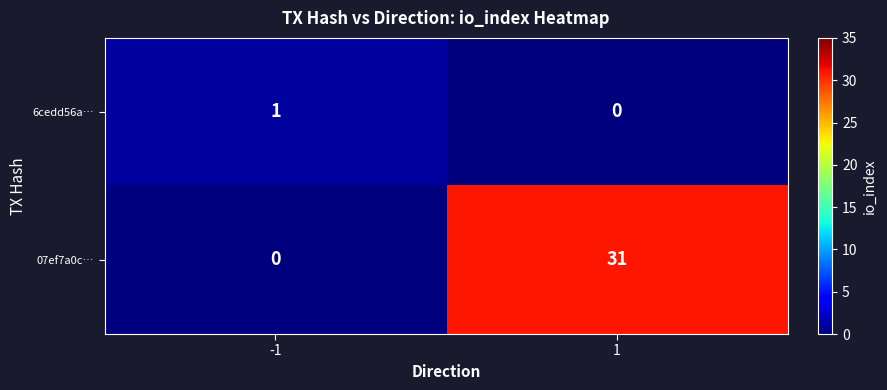

Which series has the largest range (max minus min)?

07ef7a0c…